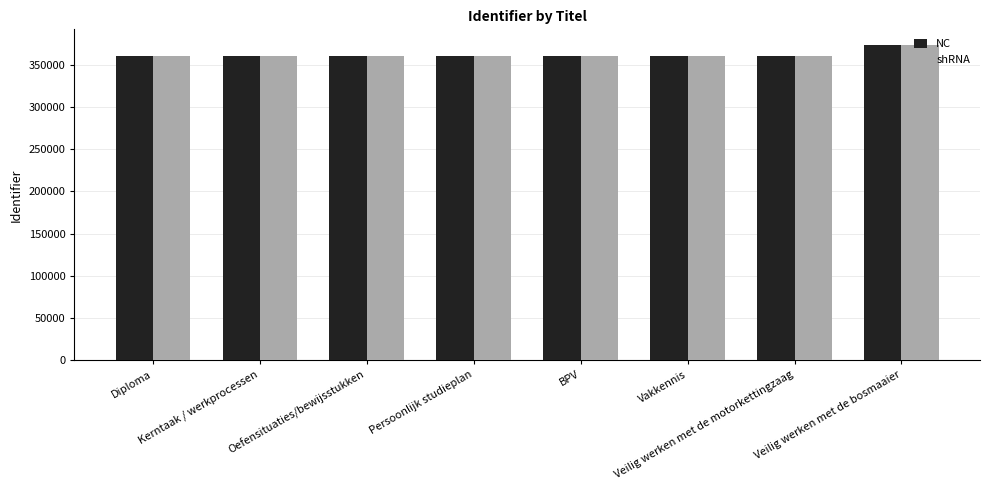

What is the average value of the NC series?

362361